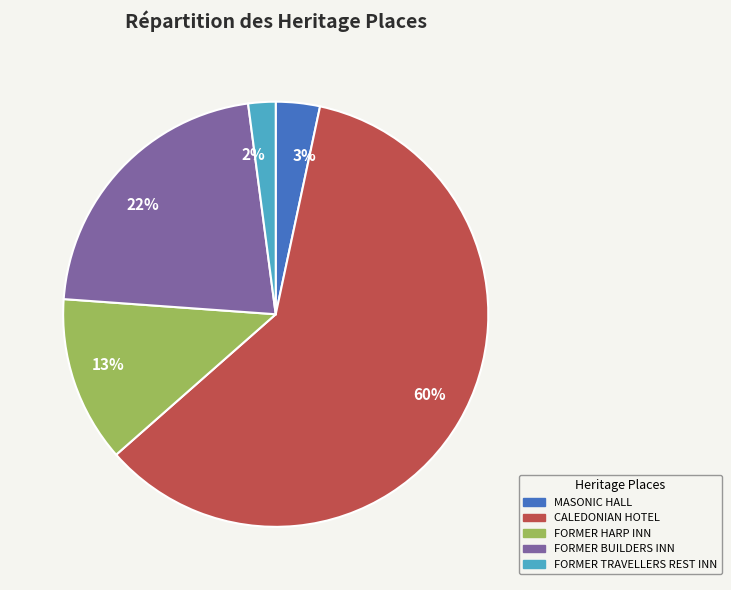

What is the largest slice in the pie chart?

CALEDONIAN HOTEL